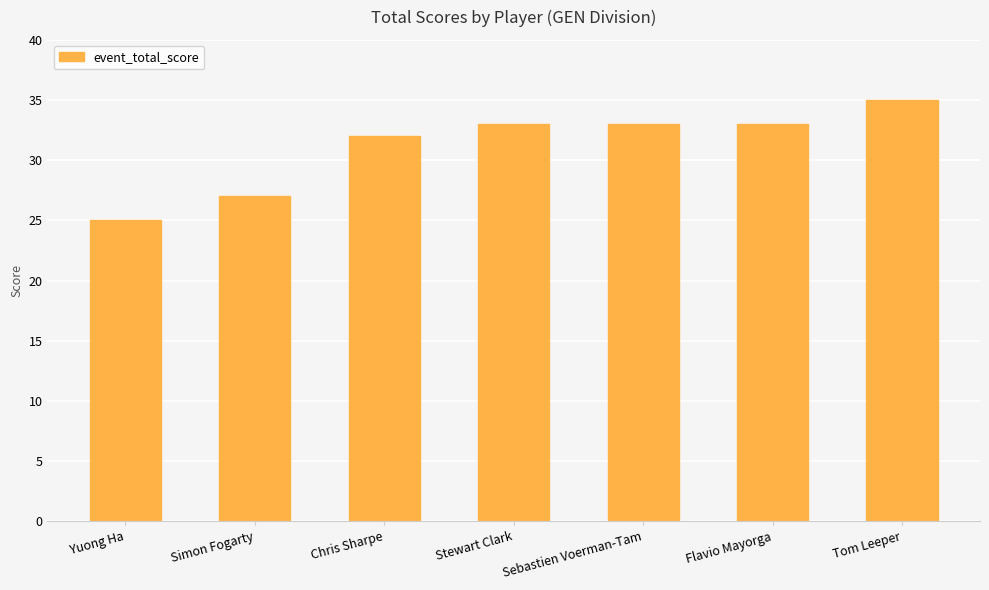

Reading left to right, transcribe all the data shown in this chart.

25	27	32	33	33	33	35